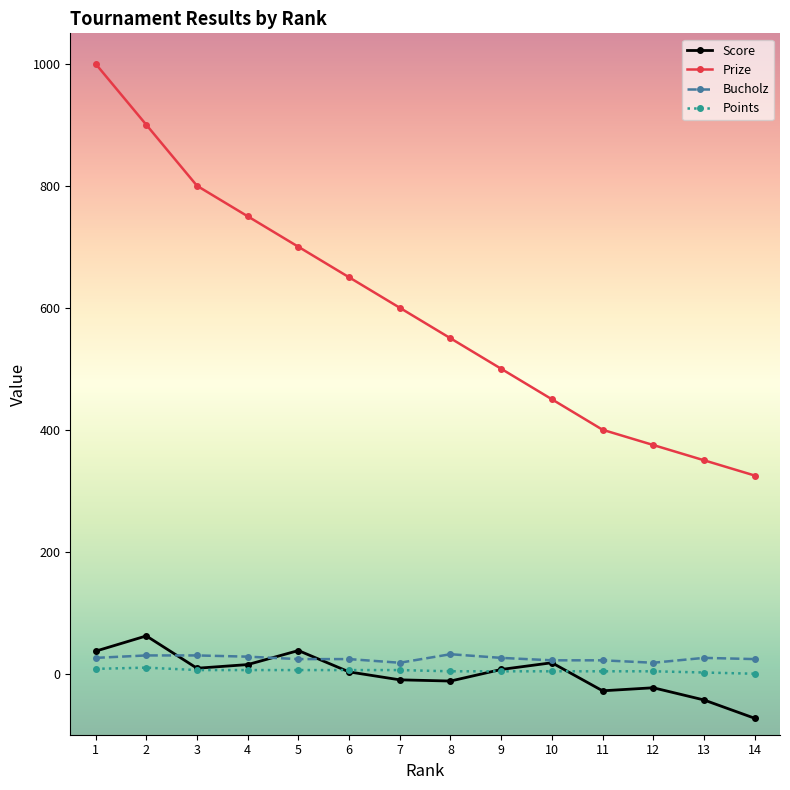

The value of Bucholz at 14 is 24. True or false?

True